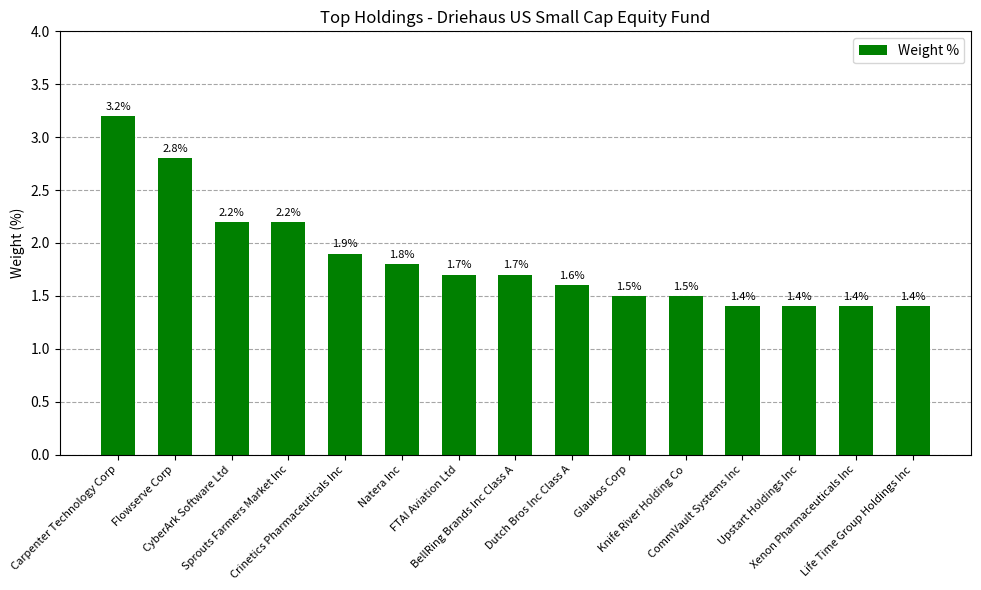

Approximately how many times larger is the value at Upstart Holdings Inc compared to CyberArk Software Ltd?

0.6